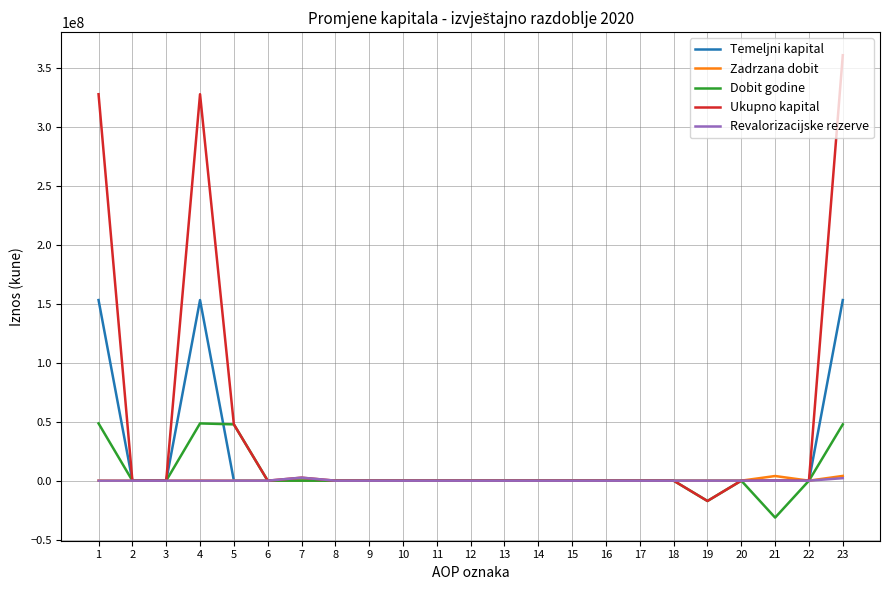

Which series has the largest total across all categories?

Ukupno kapital